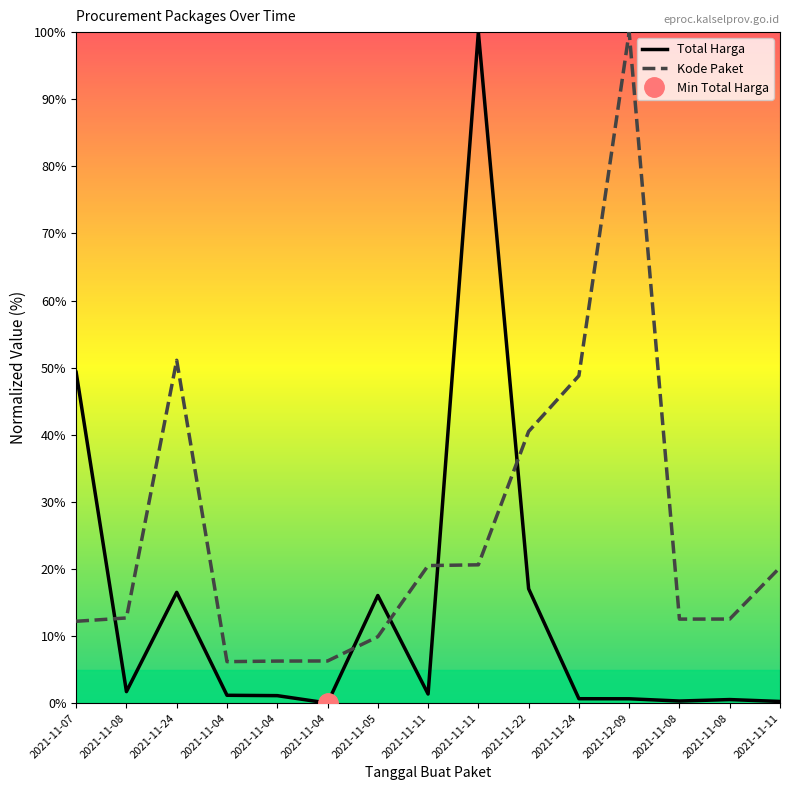

Reading left to right, what are all the values shown in this chart?

Total Harga: 49.3	1.7	16.5	1.2	1.1	0.0	16.0	1.4	100.0	17.0	0.7	0.7	0.3	0.5	0.3
Kode Paket: 12.2	12.7	51.1	6.2	6.3	6.3	9.9	20.5	20.6	40.5	48.8	100.0	12.5	12.5	20.2